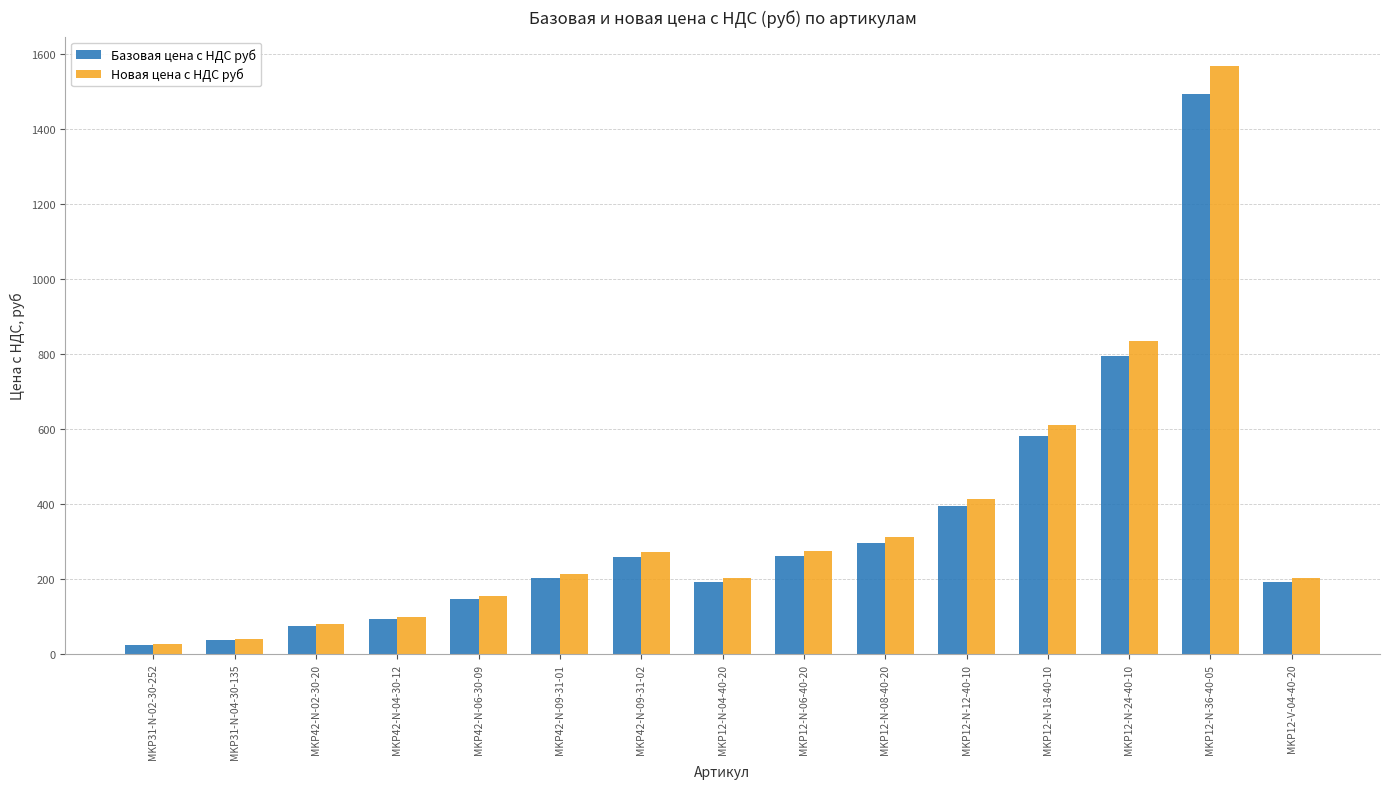

What position from the left is MKP31-N-02-30-252?

1